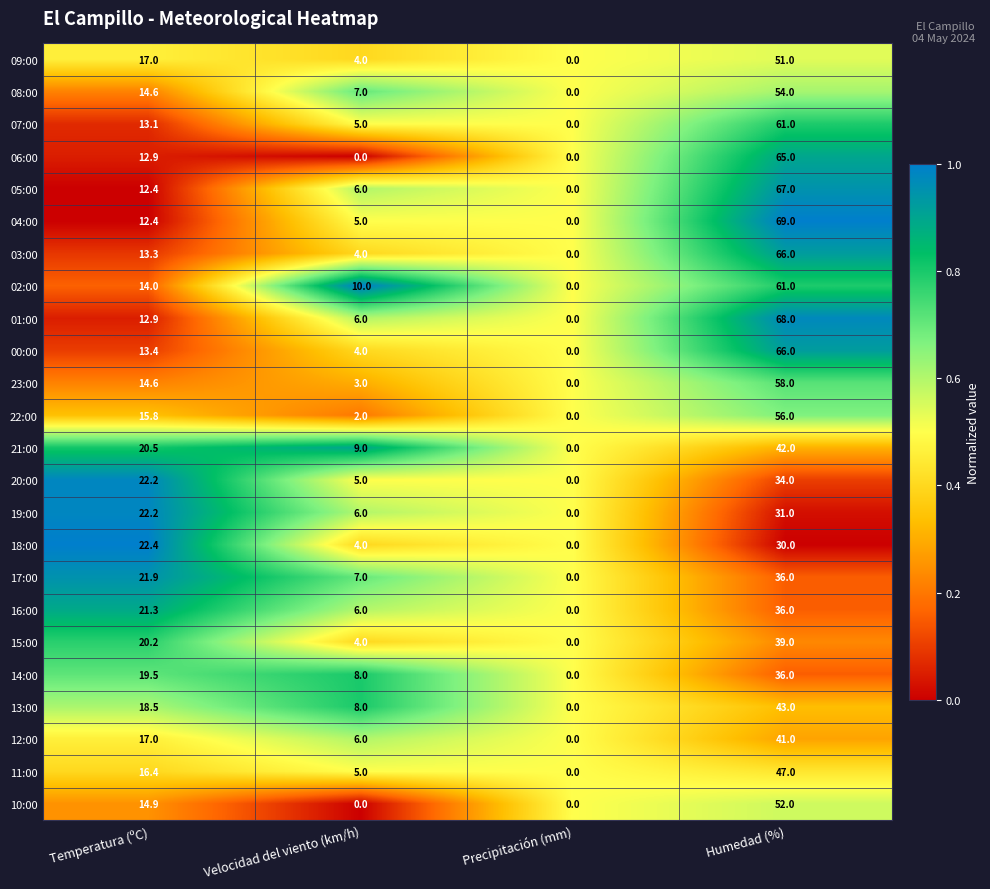

List the labels in order of 00:00 value, largest first.

Humedad (%), Temperatura (ºC), Velocidad del viento (km/h), Precipitación (mm)